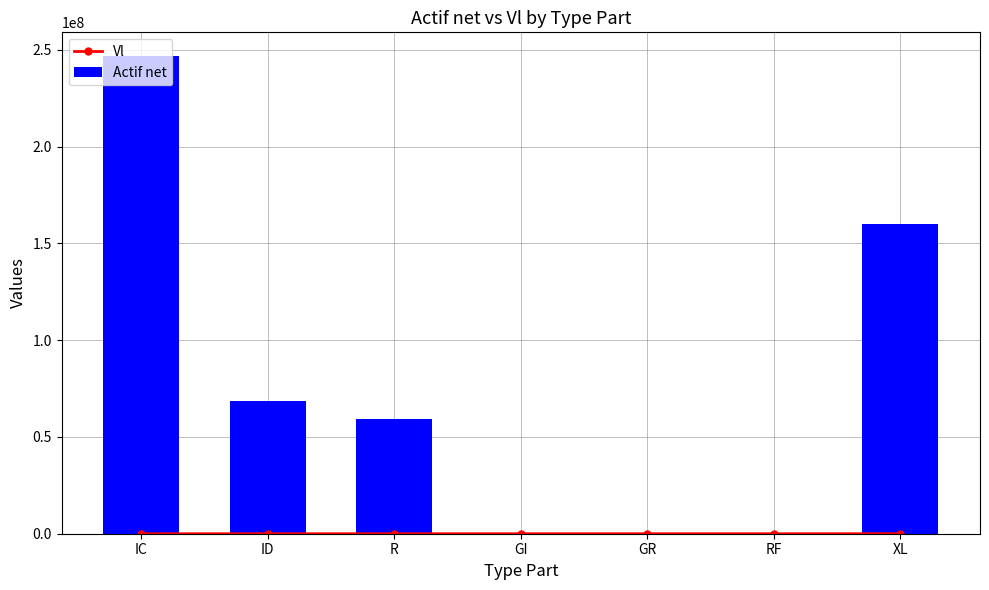

List the labels in order of Actif net value, largest first.

IC, XL, ID, R, RF, GI, GR